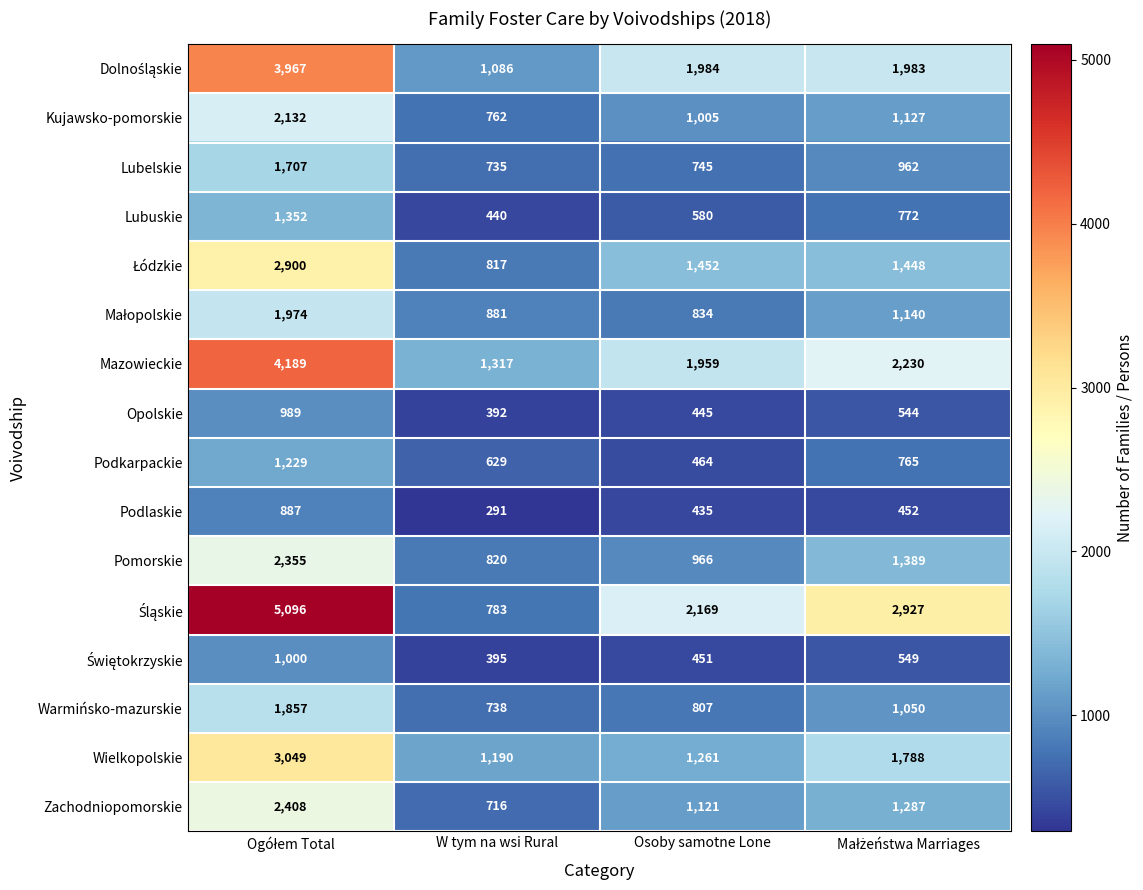

The Podlaskie series shows 107 at W tym na wsi Rural. True or false?

False